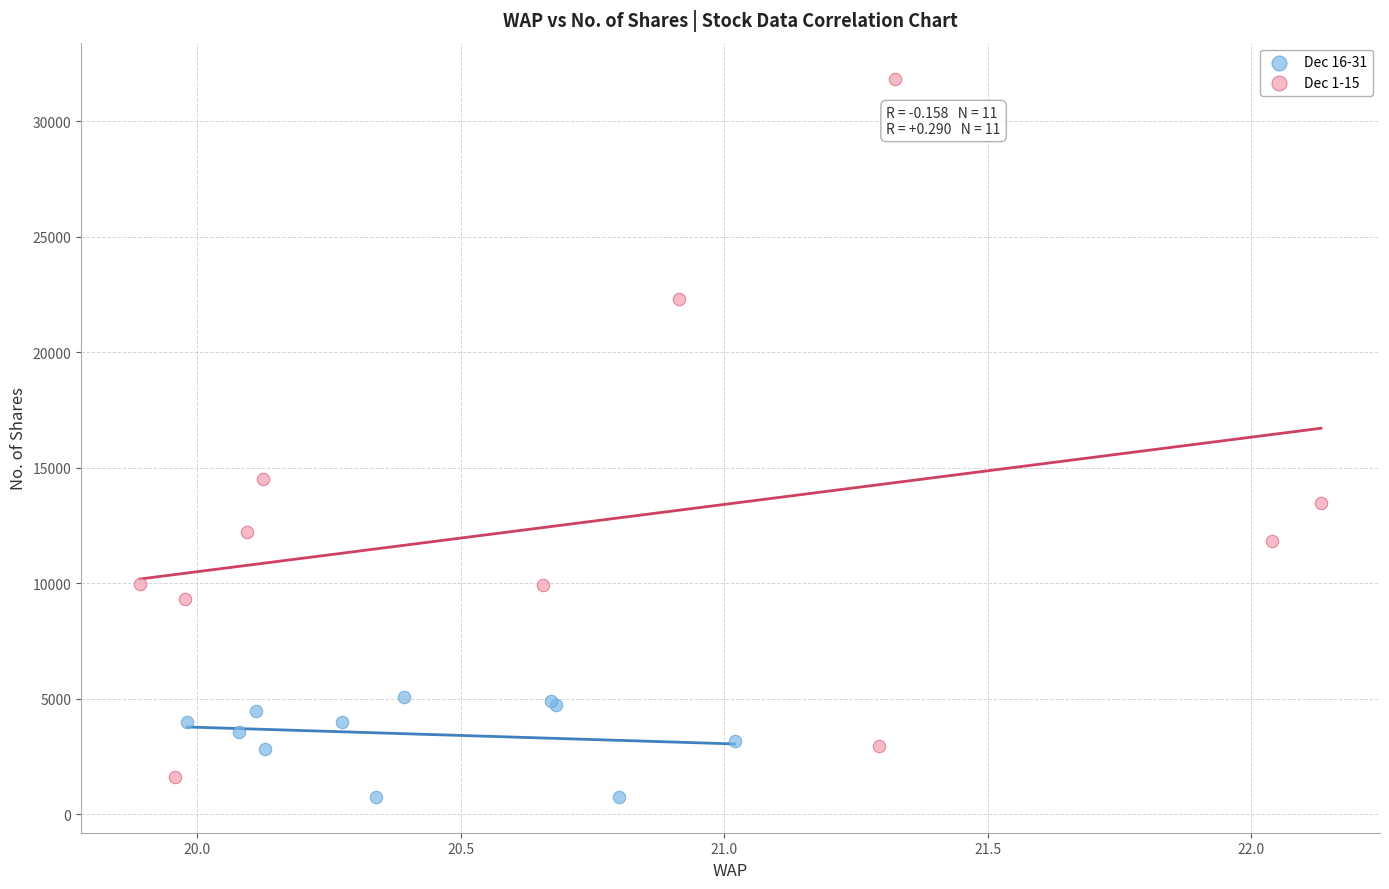

Which series has the widest spread of Y values?

Dec 1-15